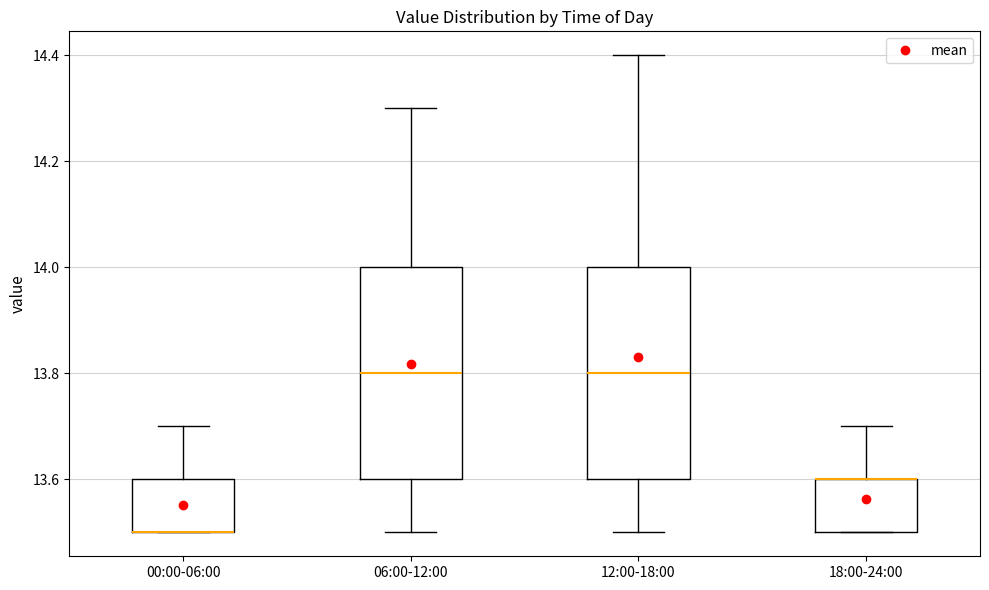

Reading left to right, read every box against the y-axis: the position of its median line, the range the box covers, and the ends of its whiskers. The values are not printed on the chart, so give them approximately, as read against the axis.

00:00-06:00: median 13.5 (drawn on the box's lower edge), box 13.5 to 13.6, whiskers 13.5 to 13.7
06:00-12:00: median 13.8, box 13.6 to 14.0, whiskers 13.5 to 14.3
12:00-18:00: median 13.8, box 13.6 to 14.0, whiskers 13.5 to 14.4
18:00-24:00: median 13.6 (drawn on the box's upper edge), box 13.5 to 13.6, whiskers 13.5 to 13.7